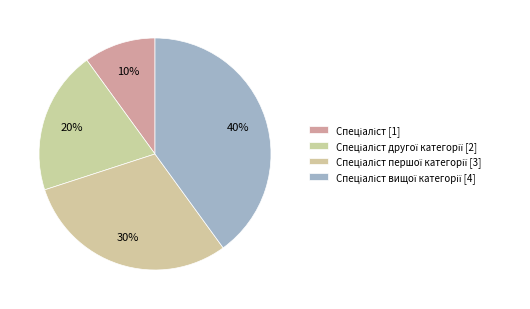

Count the number of slices in the pie.

4